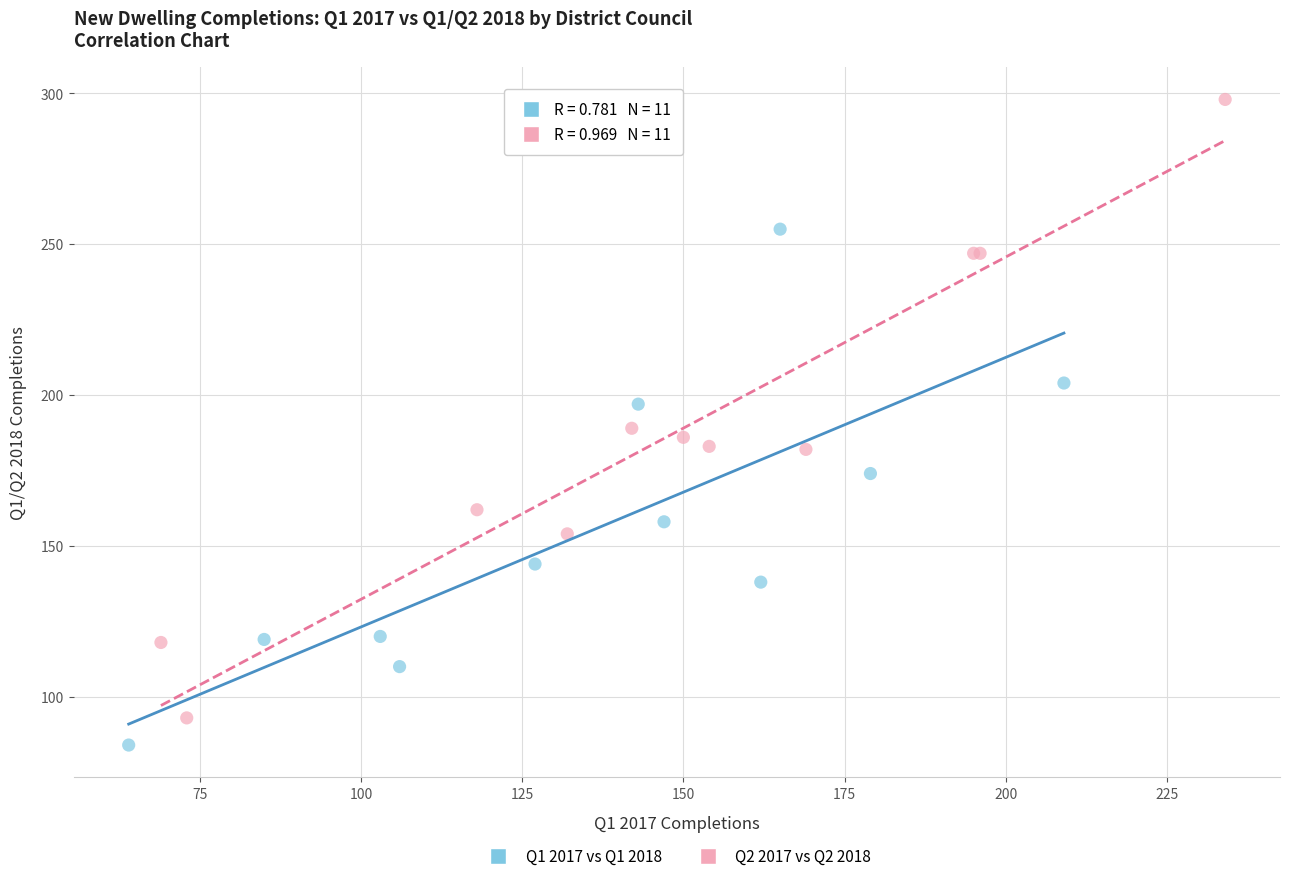

Which series reaches the maximum Y coordinate?

Q2 2017 vs Q2 2018